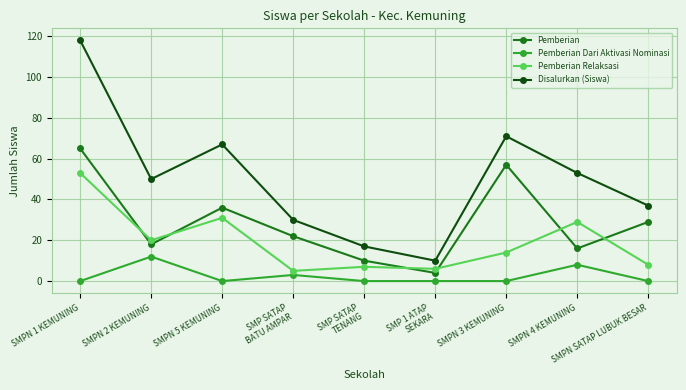

What is the difference between the maximum and minimum values in the Pemberian Relaksasi series?

48